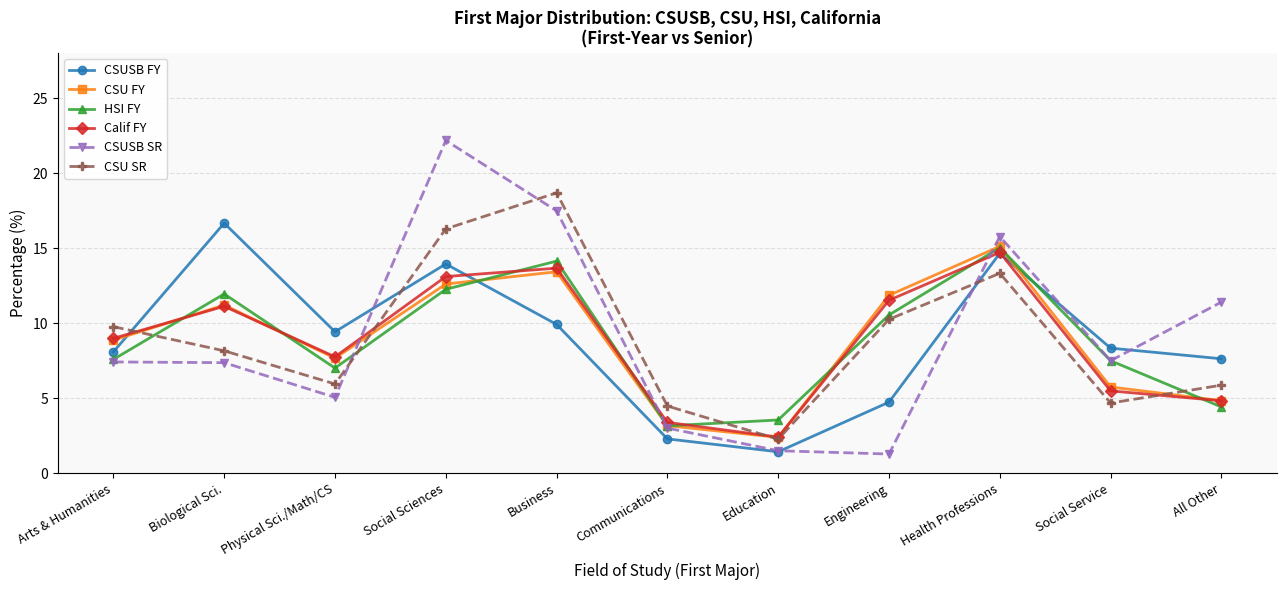

What is the minimum value for CSUSB SR?

1.3